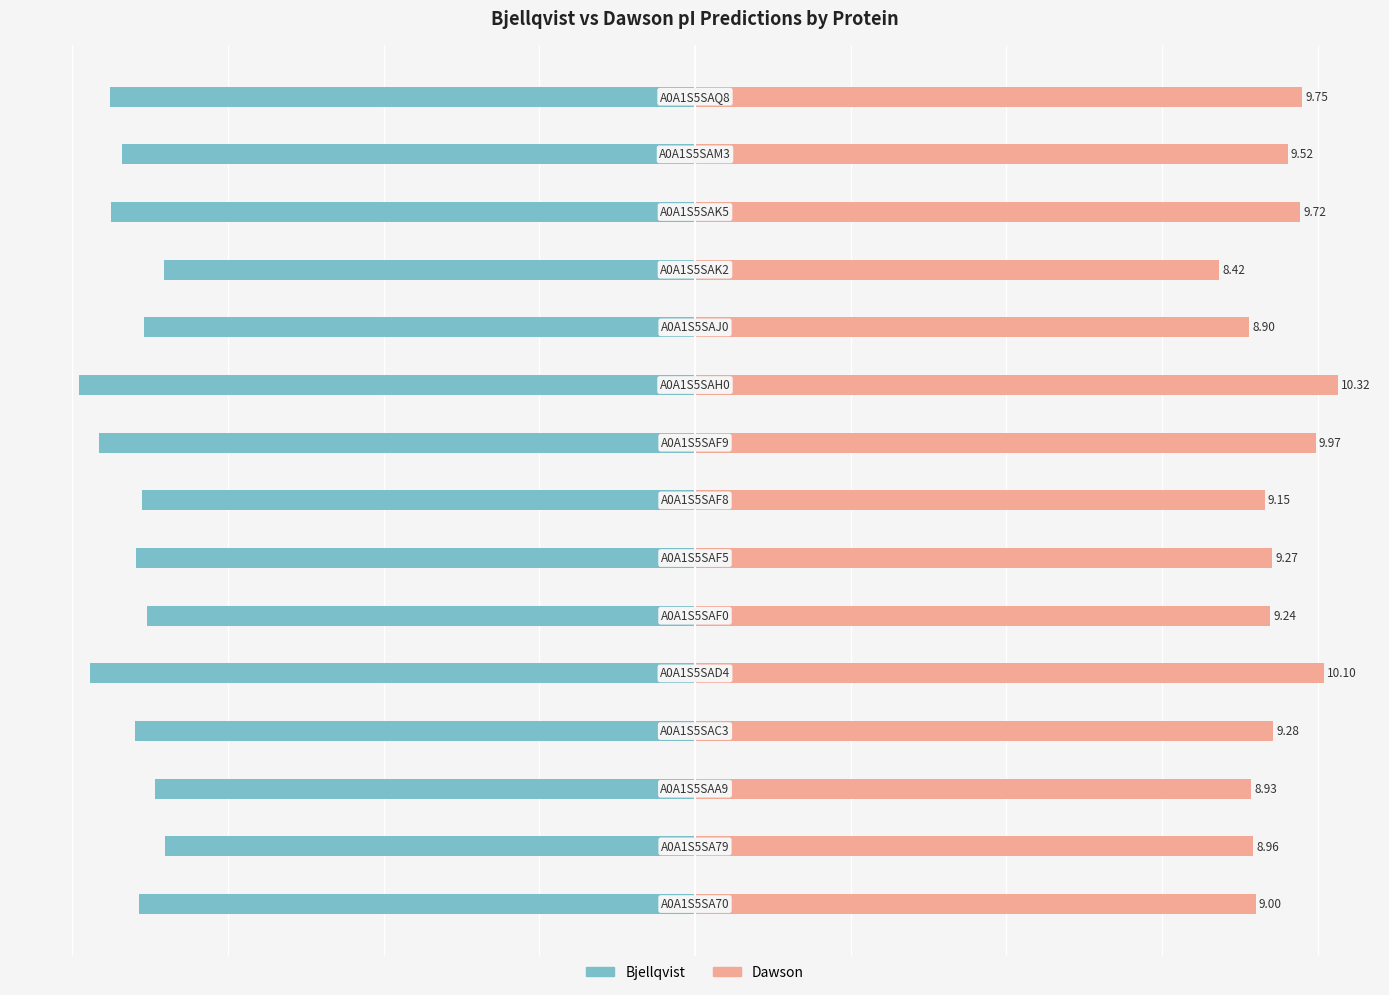

At how many categories does at least one series exceed -5?

15